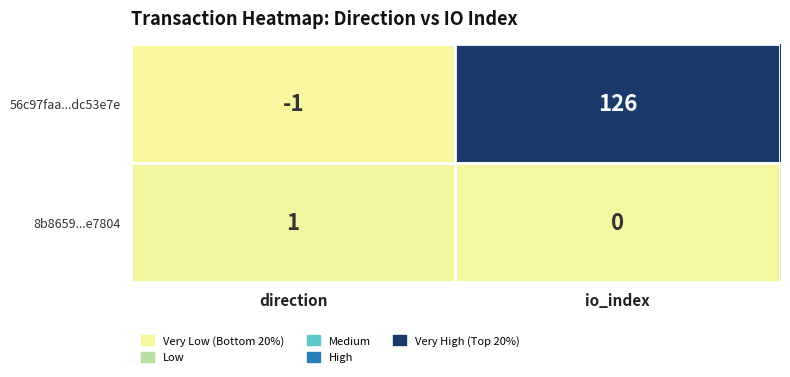

At which category is the sum across all series the highest?

io_index